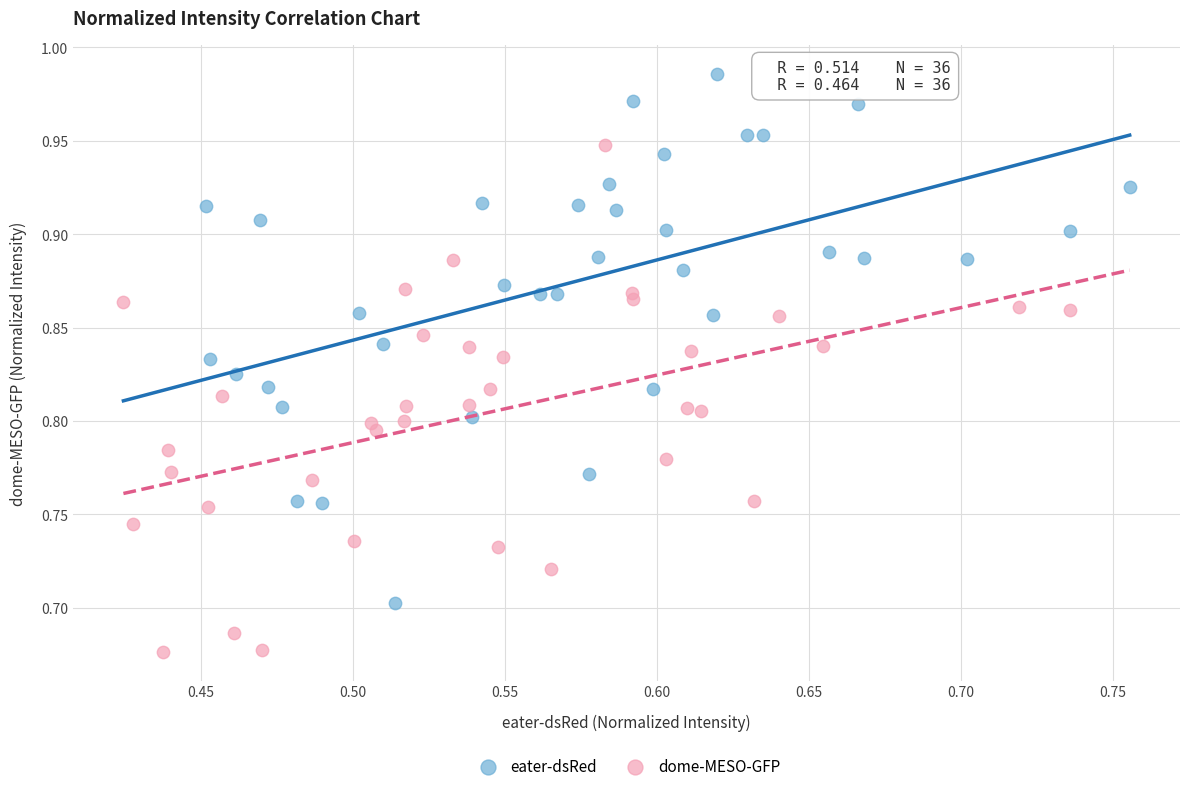

Which series has the widest spread of Y values?

eater-dsRed